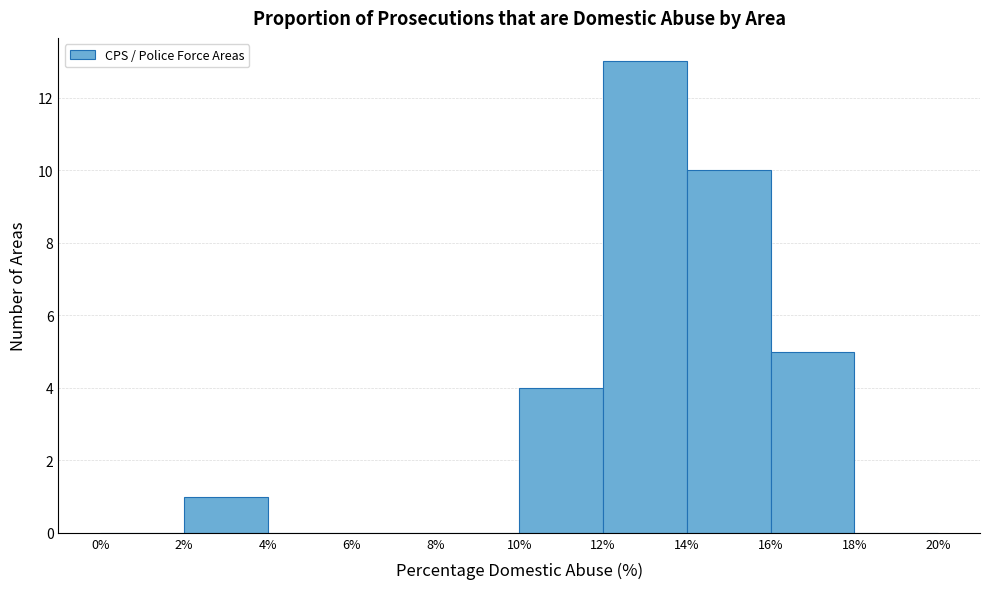

Which range on the x-axis has the tallest bar?

12% to 14%